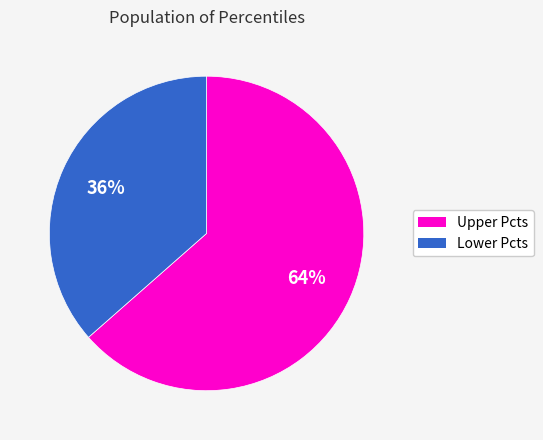

To the nearest percent, what is the average slice percentage?

50%